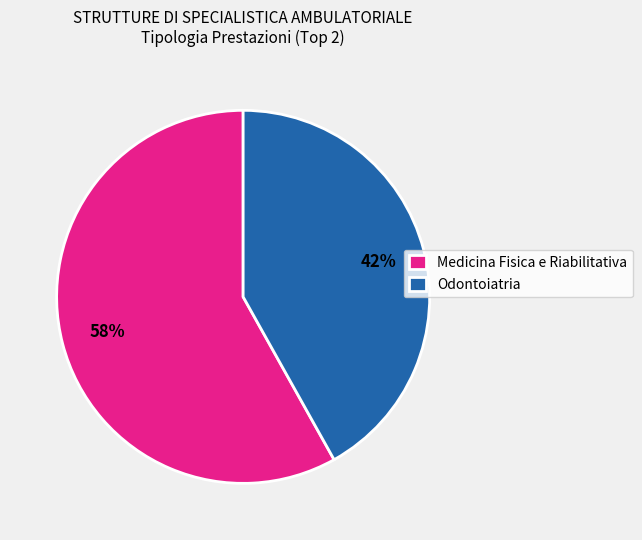

What is the ratio of the value at Medicina Fisica e Riabilitativa to the value at Odontoiatria?

1.4